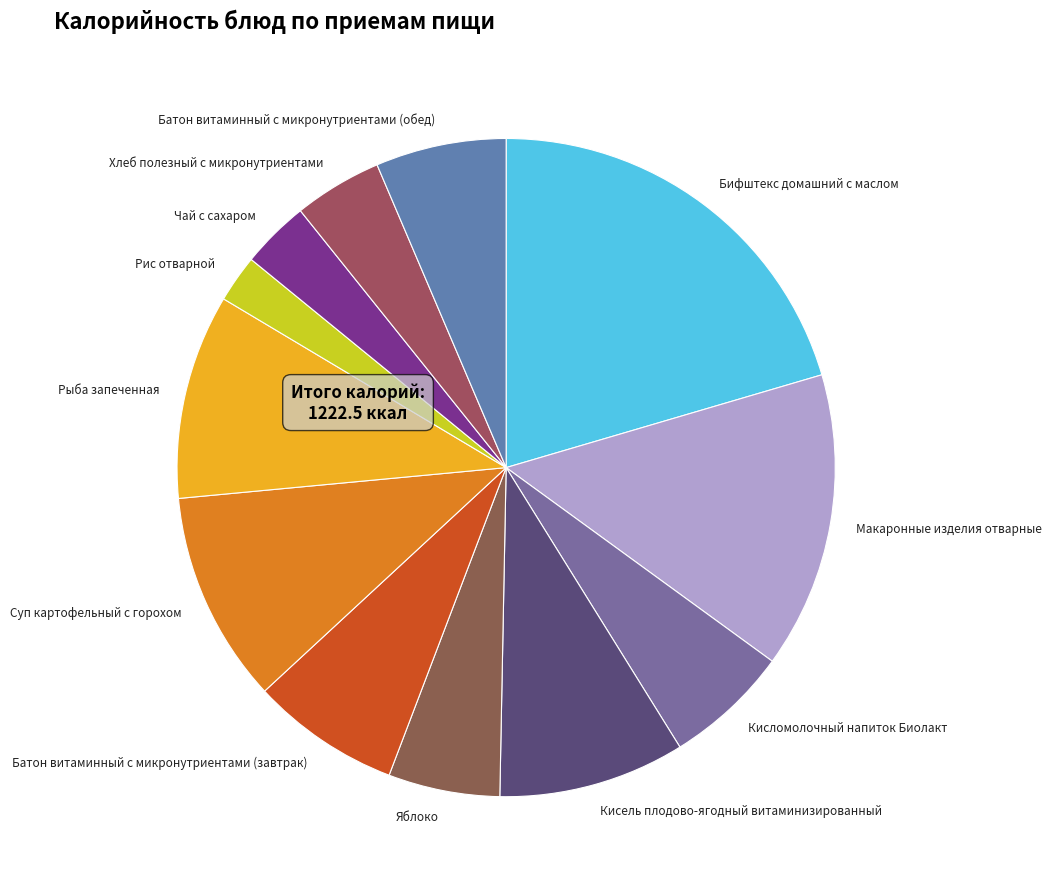

Does Суп картофельный с горохом account for over 50% of the chart?

No